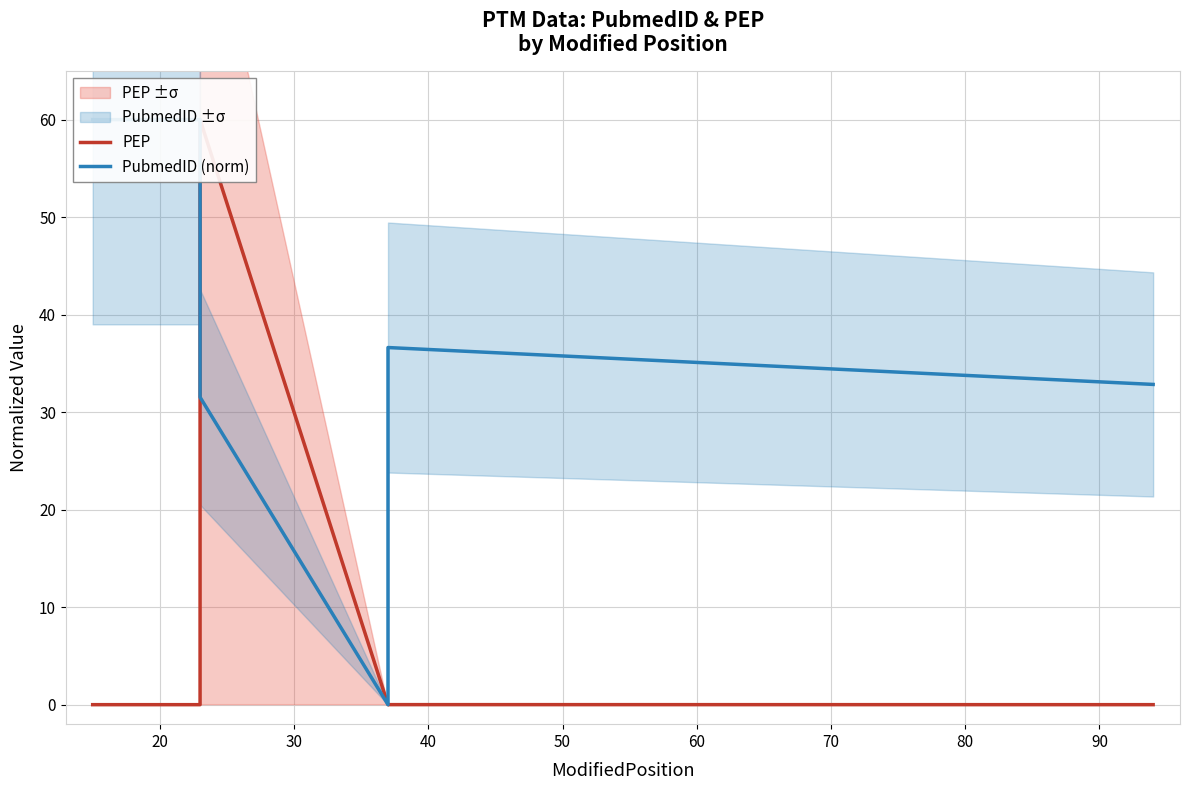

Reading left to right, transcribe all the data shown in this chart.

PEP: 0.0	0.0	60.0	0.0	0.0	0.0
PubmedID (norm): 60.0	60.0	31.5	0.0	36.6	32.8